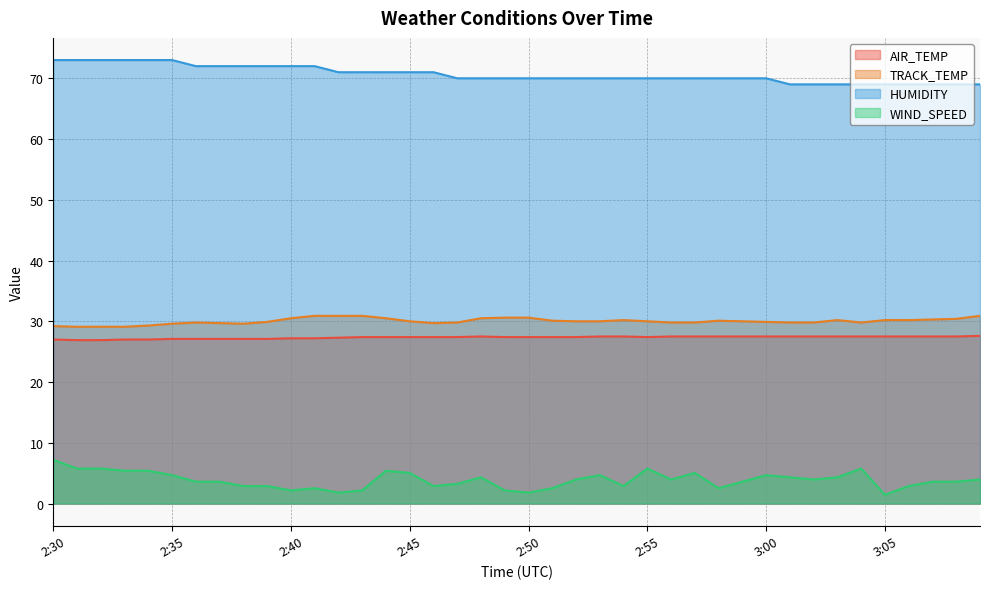

Where does the AIR_TEMP series first go above 27?

2:35